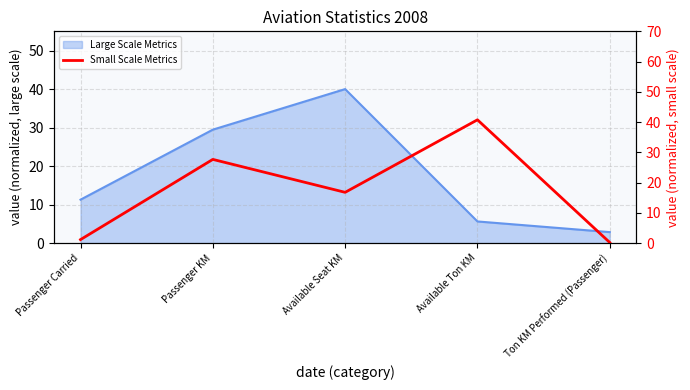

The value at Passenger Carried is 1.6. True or false?

False